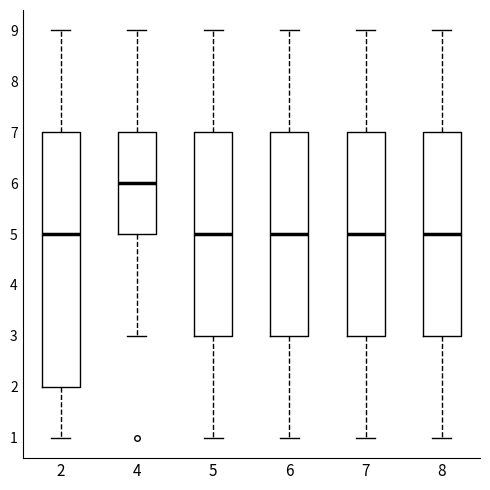

Reading left to right, transcribe this box plot: for each box, give where its median line is, the range the box spans, and where its two whiskers end, as read against the y-axis. The values are not printed on the chart, so give them approximately, as read against the axis.

2: median 5, box 2 to 7, whiskers 1 to 9
4: median 6, box 5 to 7, whiskers 3 to 9
5: median 5, box 3 to 7, whiskers 1 to 9
6: median 5, box 3 to 7, whiskers 1 to 9
7: median 5, box 3 to 7, whiskers 1 to 9
8: median 5, box 3 to 7, whiskers 1 to 9